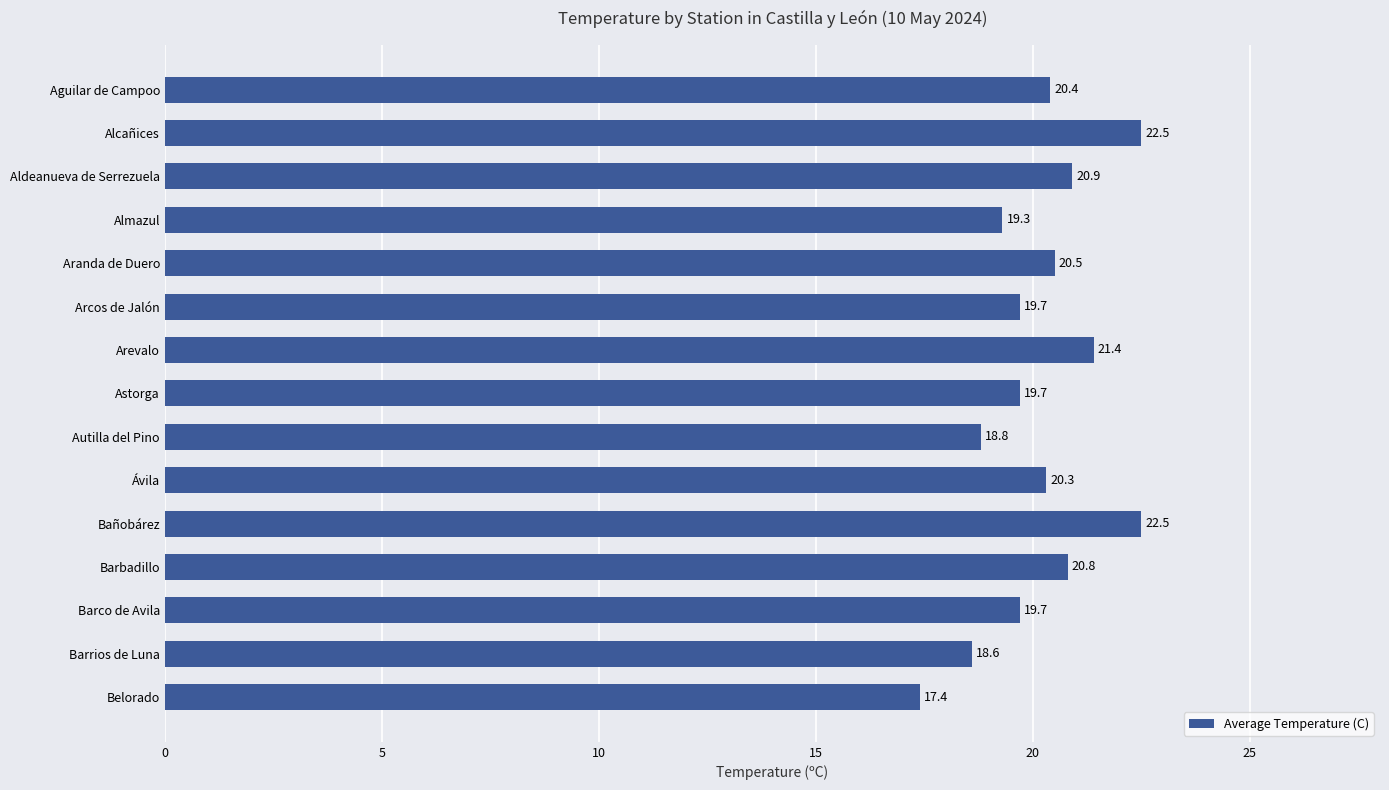

Which label corresponds to the smallest value in the chart?

Belorado